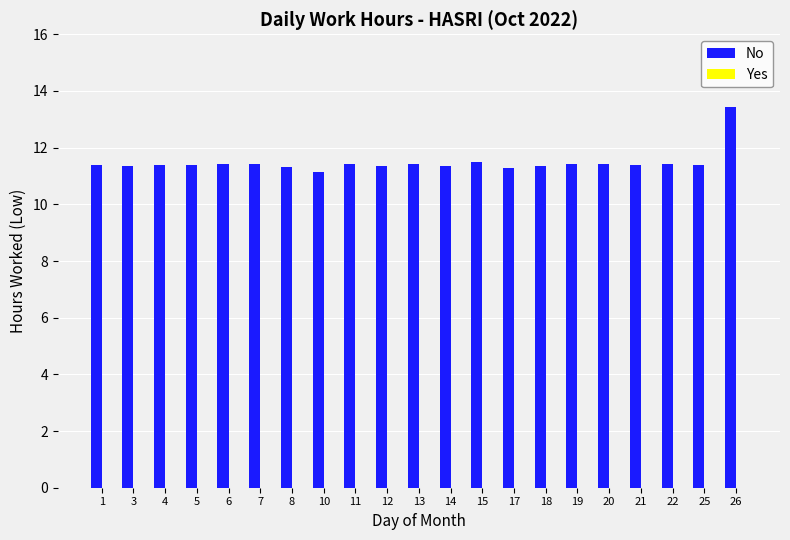

The value at 10 is 11.1. True or false?

True